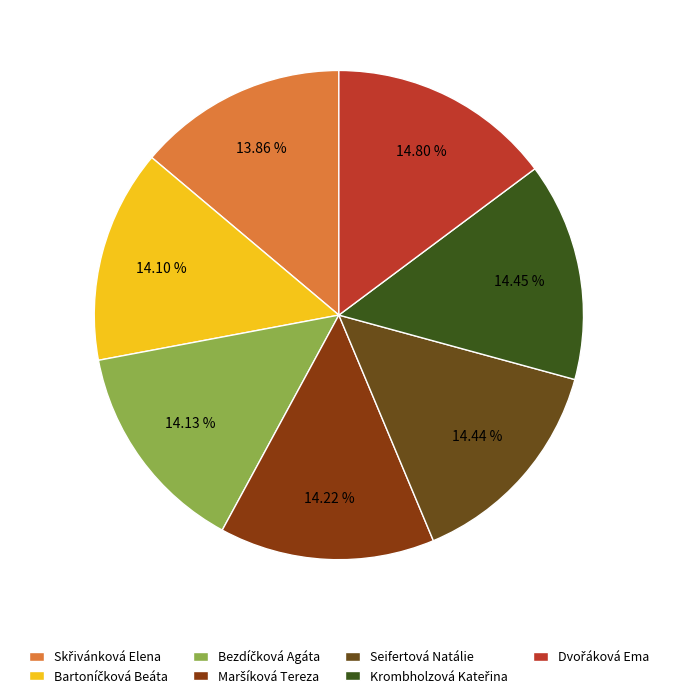

Does Dvořáková Ema account for over 50% of the chart?

No